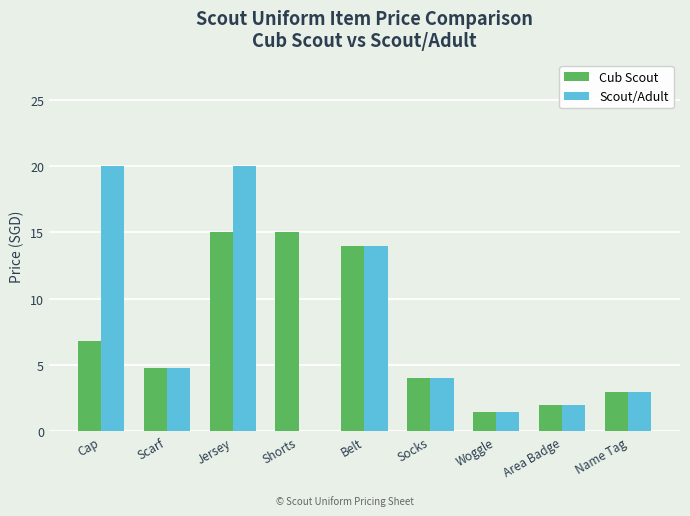

How many positive values does the Scout/Adult series have?

8